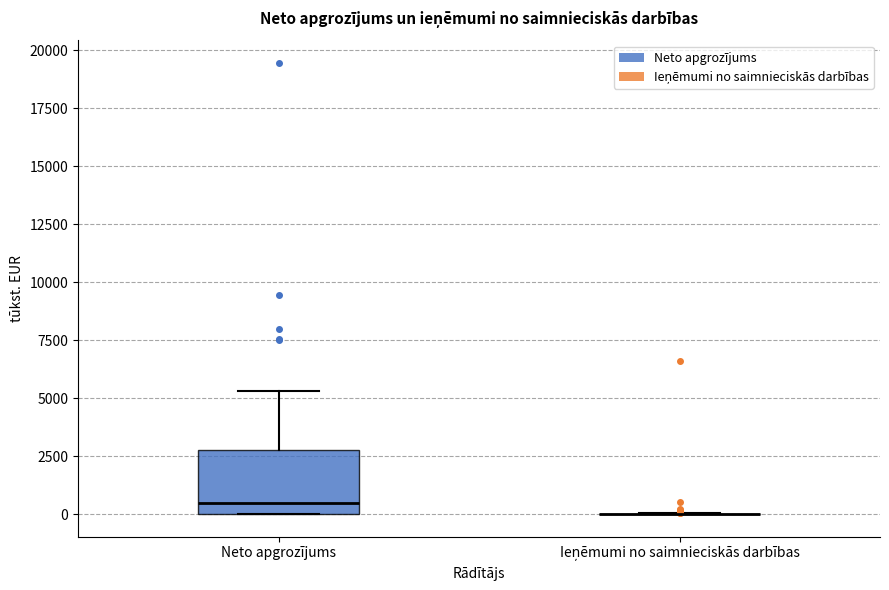

Where does the upper whisker of the box for Neto apgrozījums end on the y-axis? The values are not printed on the chart, so give them approximately, as read against the axis.

5500